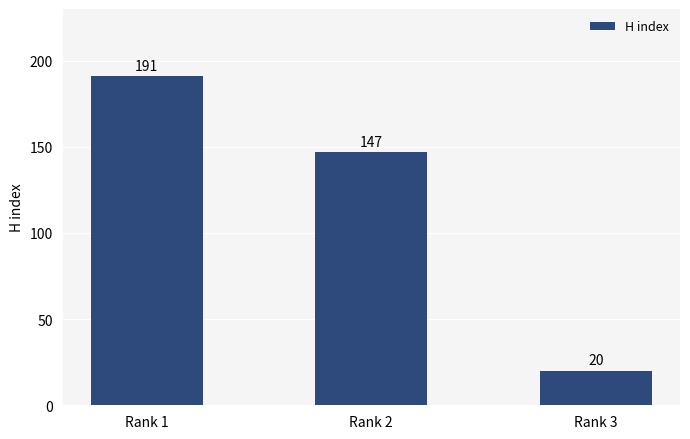

What is the sum of all values?

358